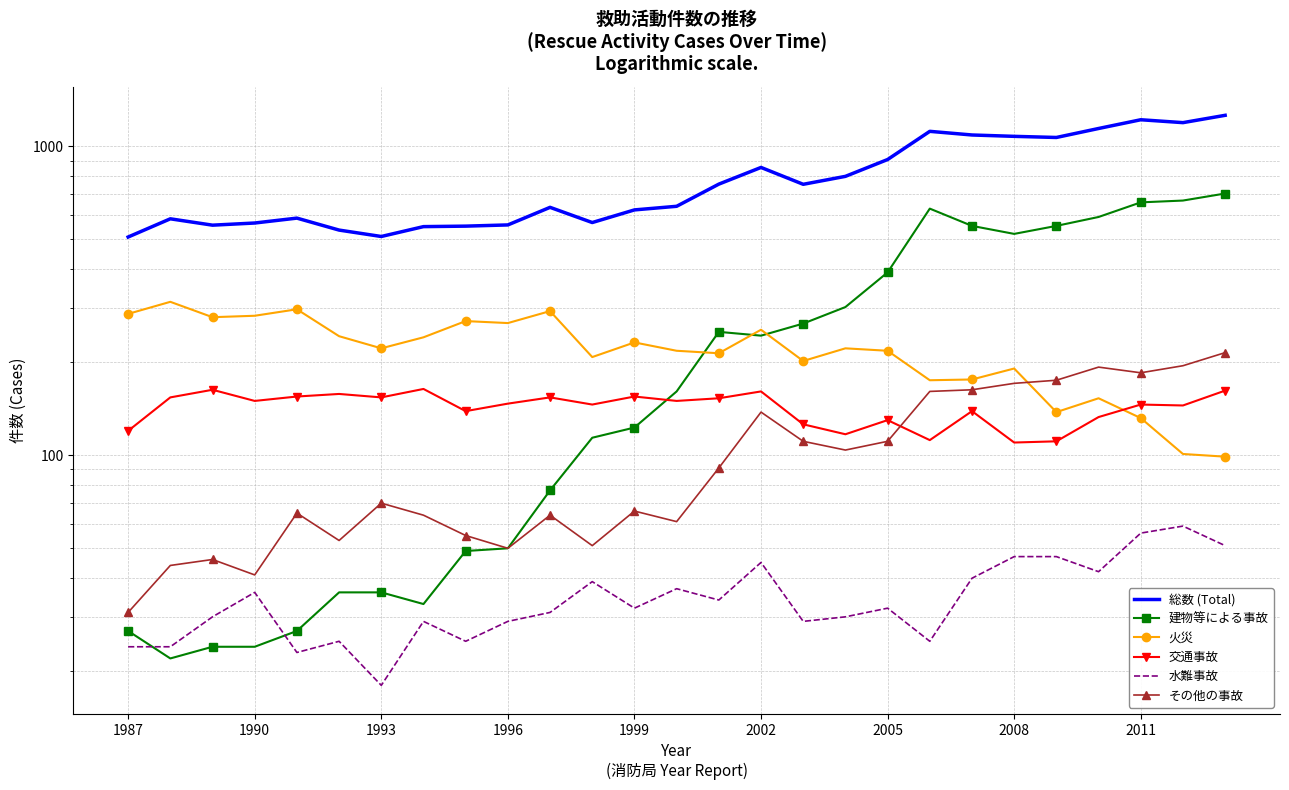

Rank the series by their maximum value, from highest to lowest.

総数 (Total), 建物等による事故, 火災, その他の事故, 交通事故, 水難事故